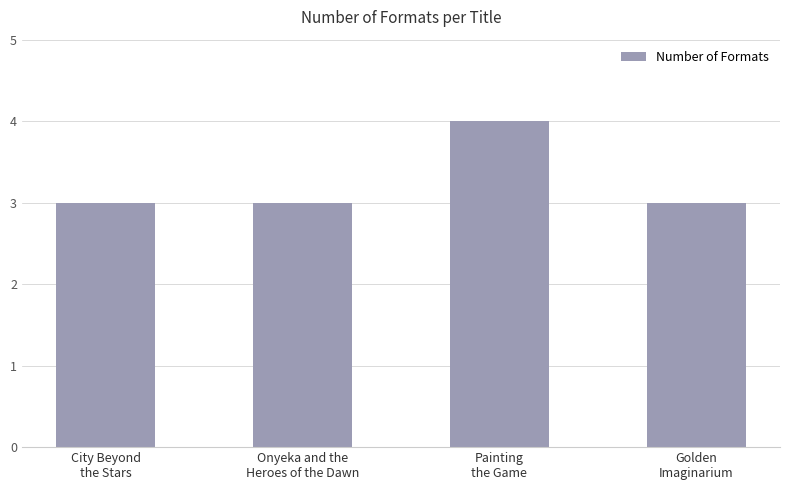

What position from the right is City Beyond
the Stars?

4